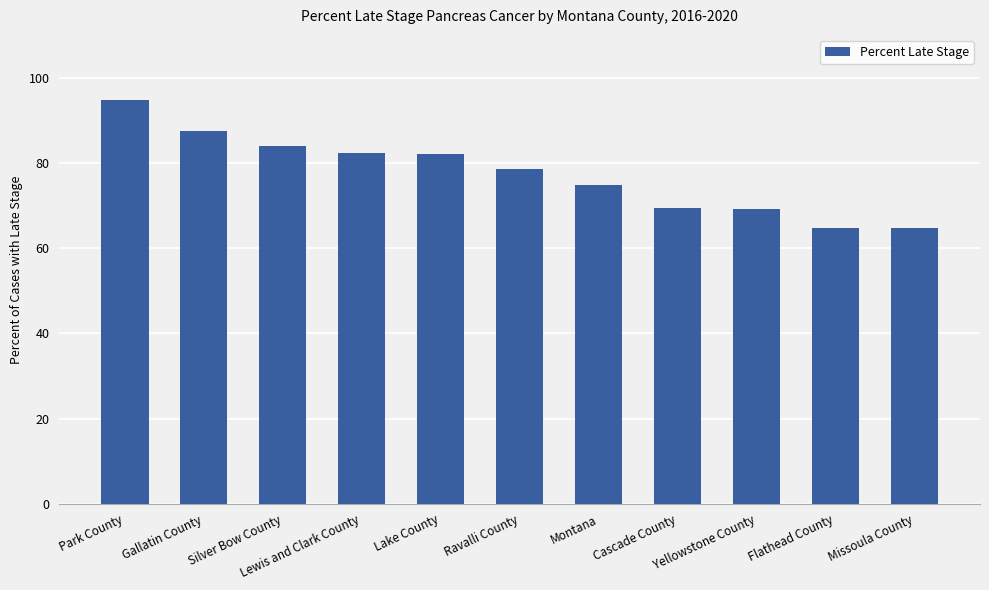

Where does the data first go above 78?

Park County